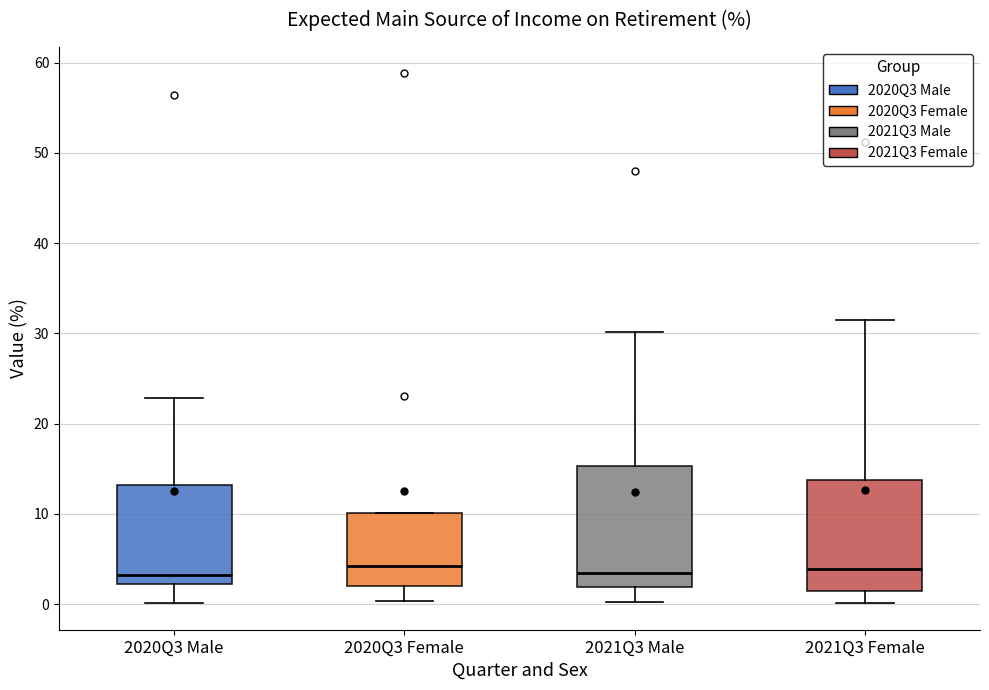

Comparing the boxes themselves (not the whiskers), which one is the tallest?

2021Q3 Male